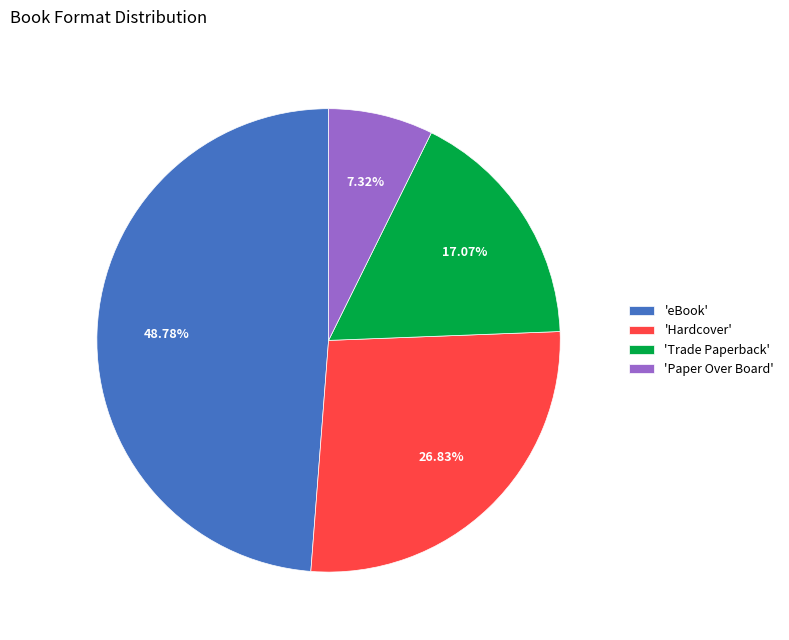

To the nearest percent, what is the difference between the largest and smallest slice percentages?

41%